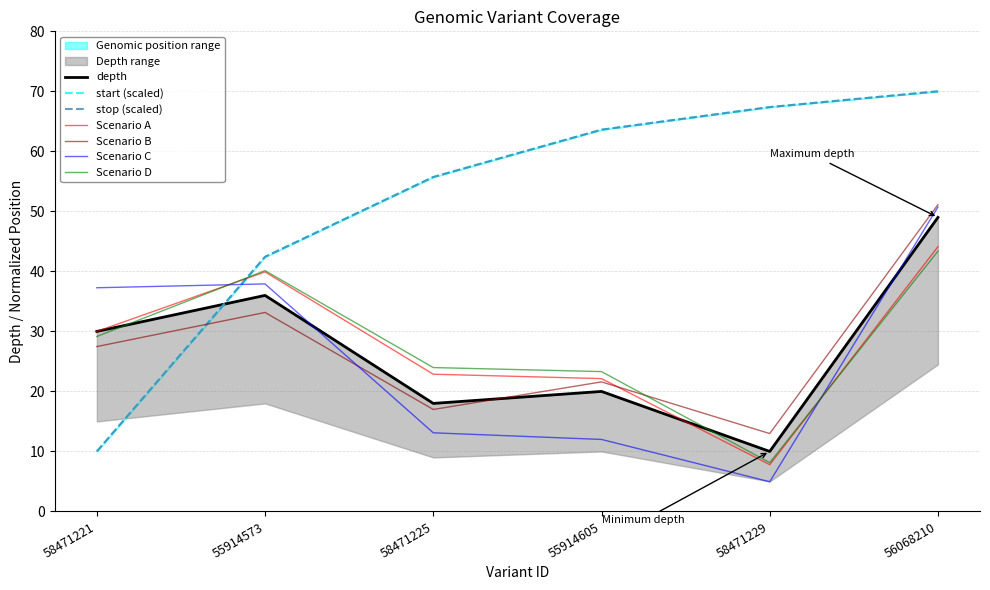

Between 55914605 and 58471225, which is larger?

55914605